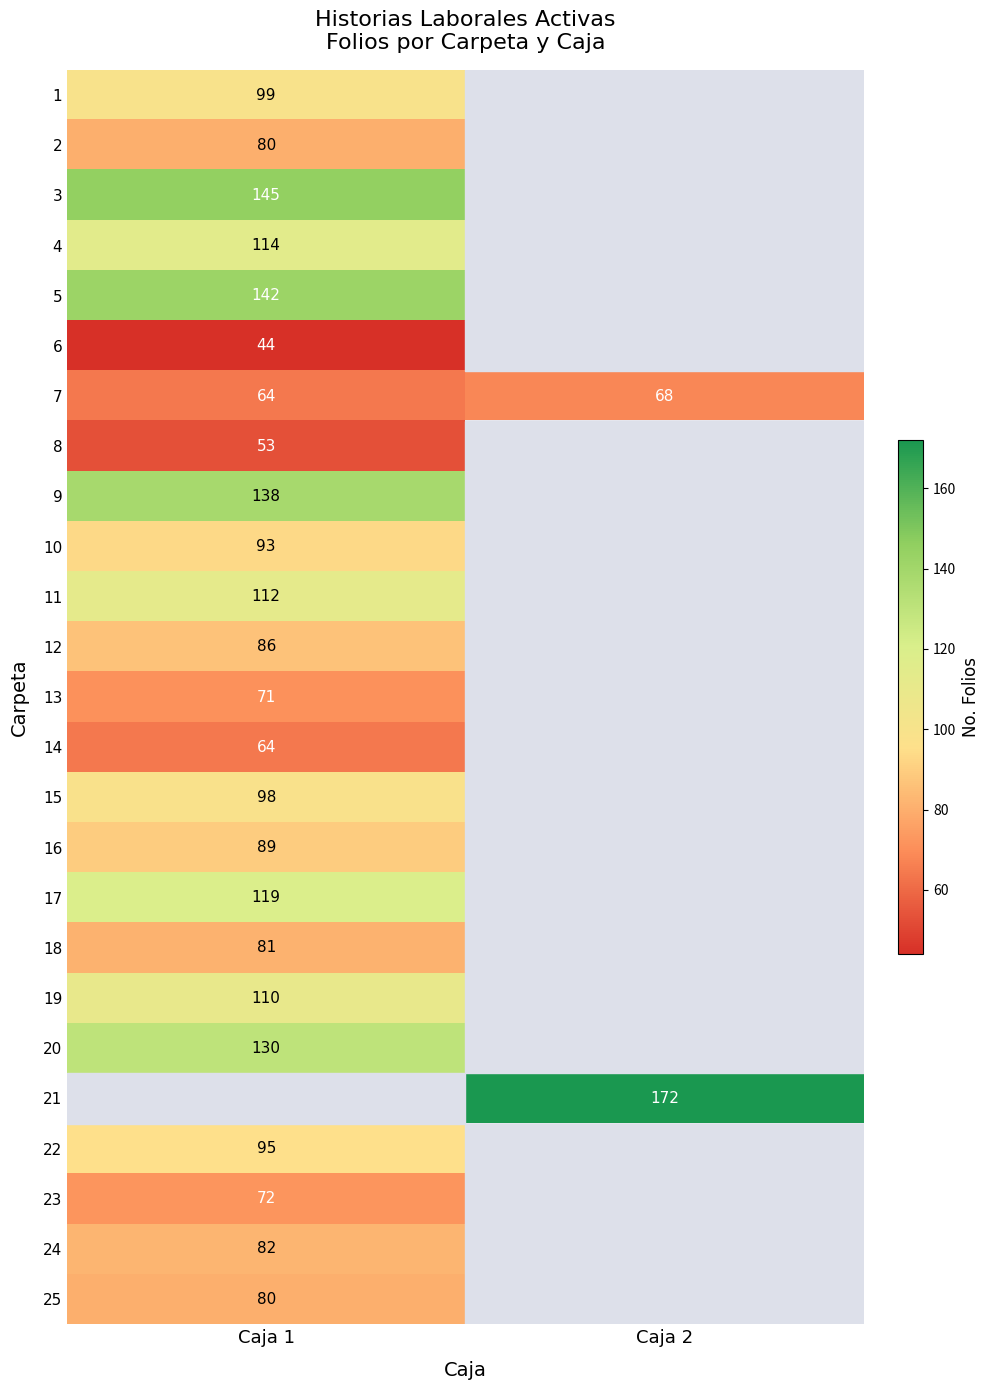

The value of 22 at Caja 1 is 95. True or false?

True